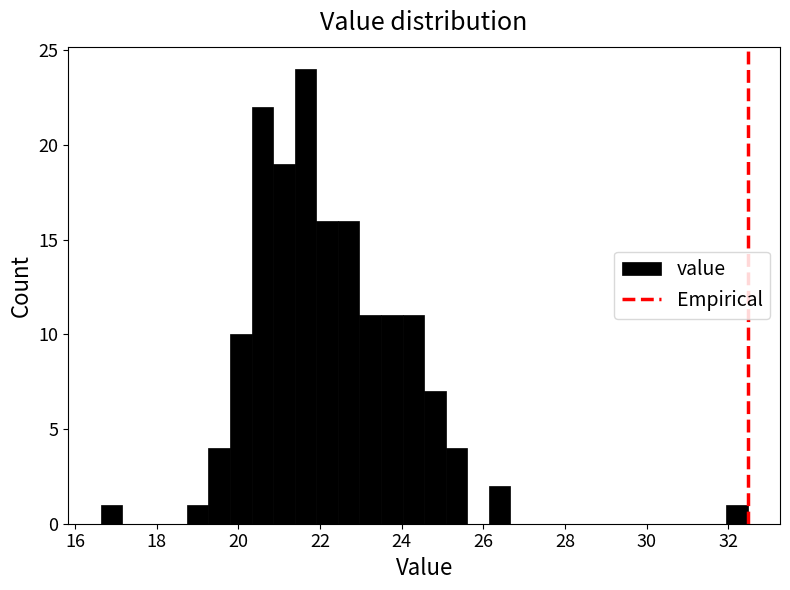

Around what value on the x-axis is the tallest bar? Give the approximate position of its centre, as read against the axis.

21.6